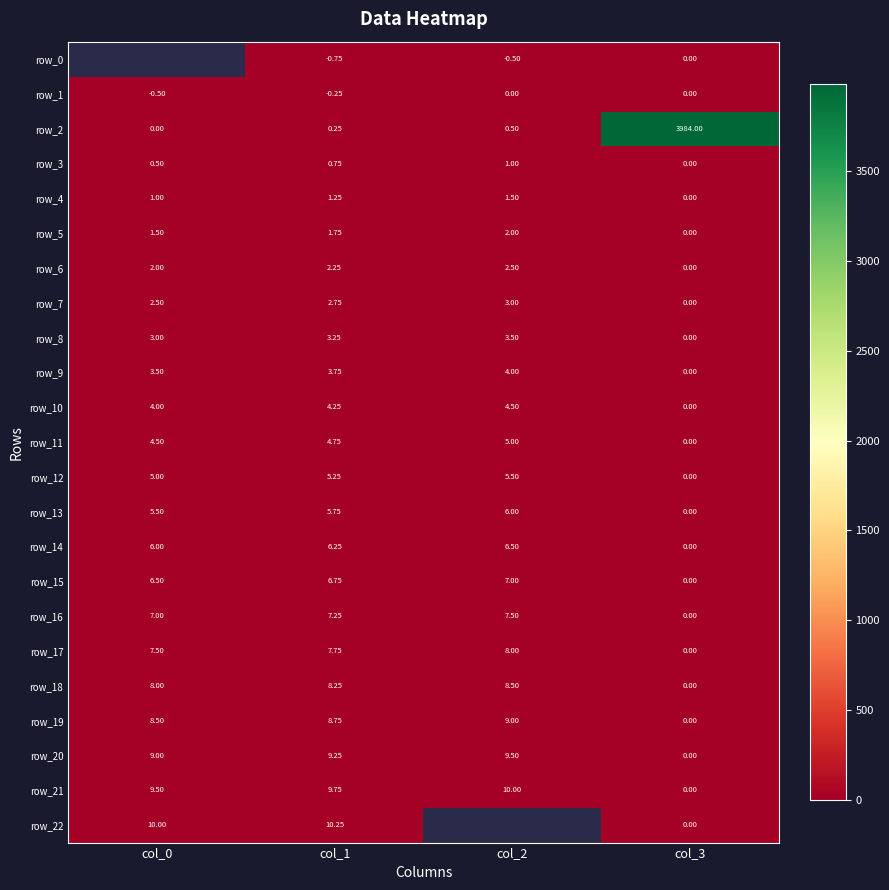

What is the minimum value shown in the chart?

-0.8